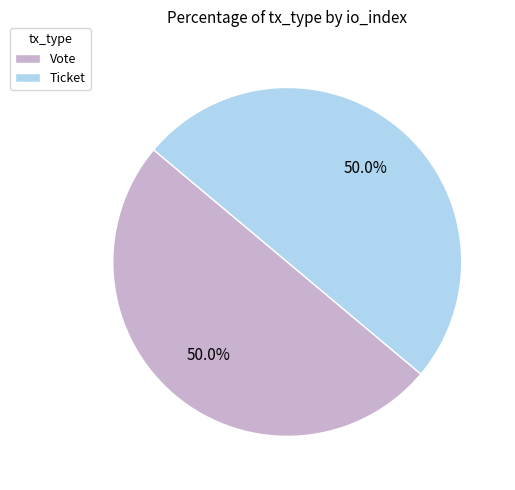

What portion of the pie excludes Vote?

50.0%